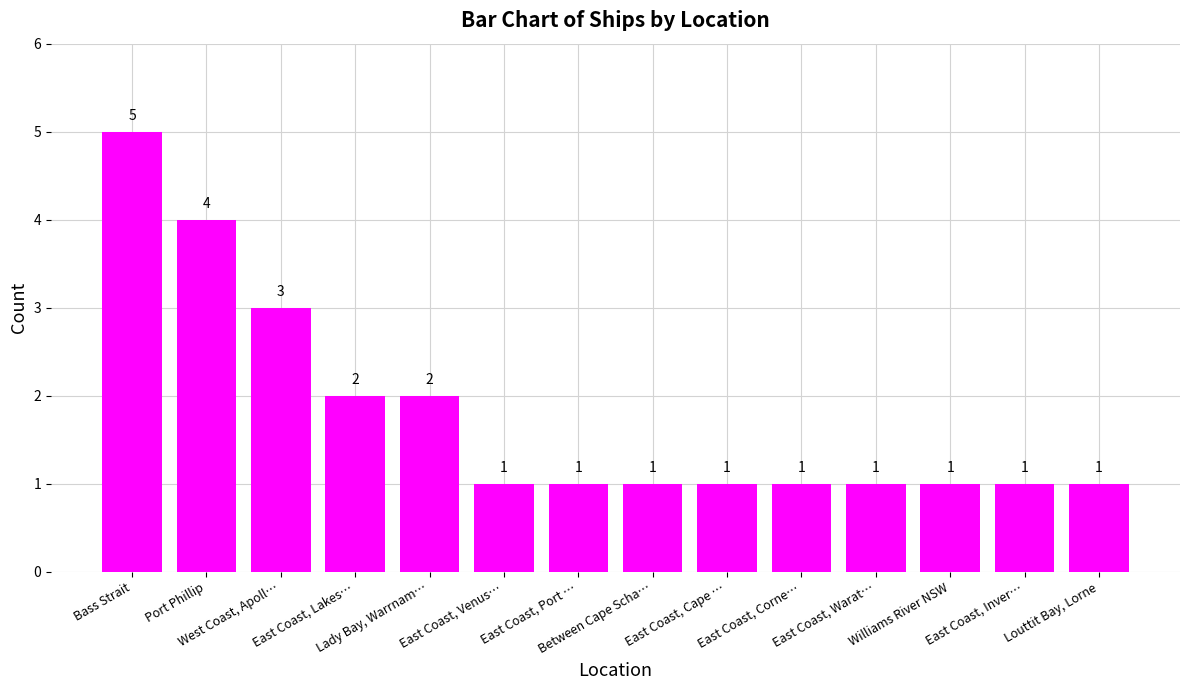

Reading right to left, what are all the values shown in this chart?

Louttit Bay, Lorne=1	East Coast, Inver…=1	Williams River NSW=1	East Coast, Warat…=1	East Coast, Corne…=1	East Coast, Cape …=1	Between Cape Scha…=1	East Coast, Port …=1	East Coast, Venus…=1	Lady Bay, Warrnam…=2	East Coast, Lakes…=2	West Coast, Apoll…=3	Port Phillip=4	Bass Strait=5